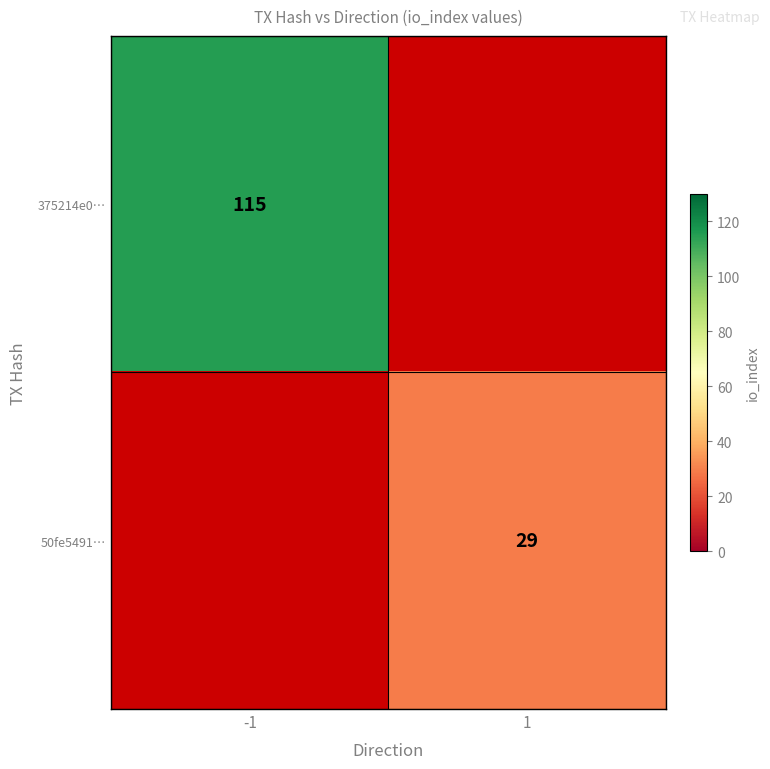

True or false: 375214e0… has a value of 115 at -1.

True